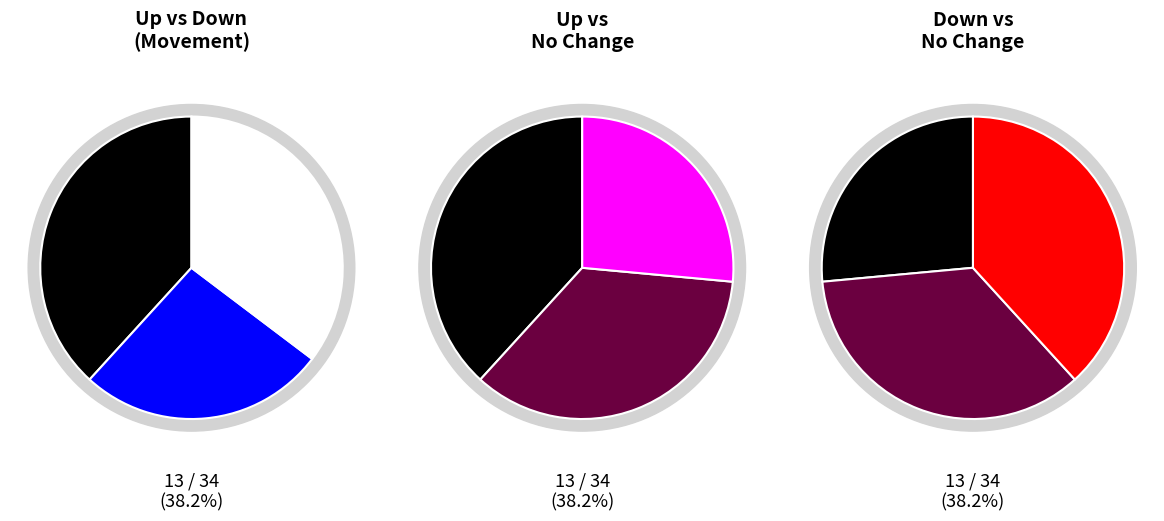

True or false: - accounts for 47% of the total.

False